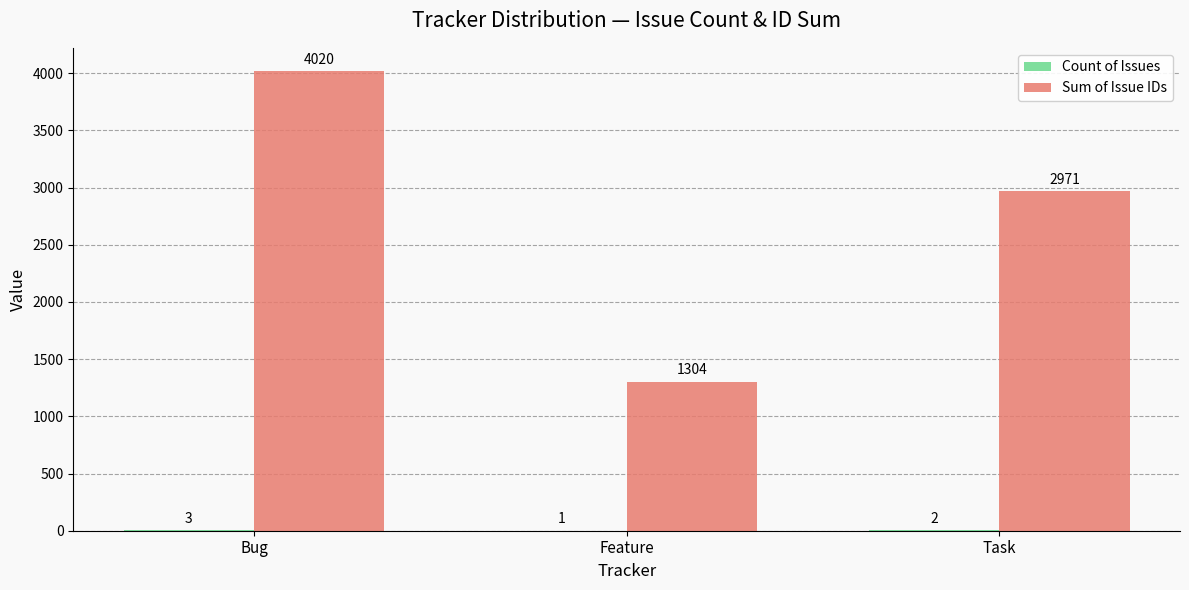

What is the approximate value of Sum of Issue IDs at Bug?

4020